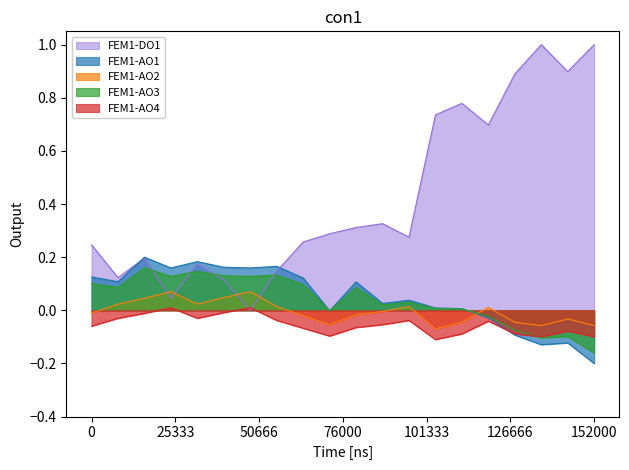

Which series has the largest range (max minus min)?

FEM1-DO1